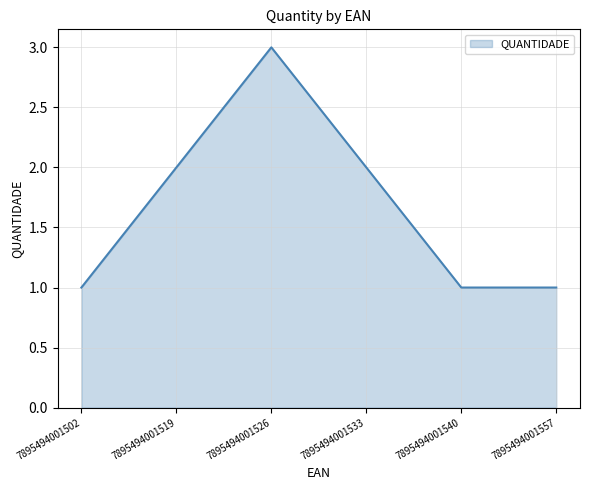

What is the ratio of the value at 7895494001557 to the value at 7895494001533?

0.5